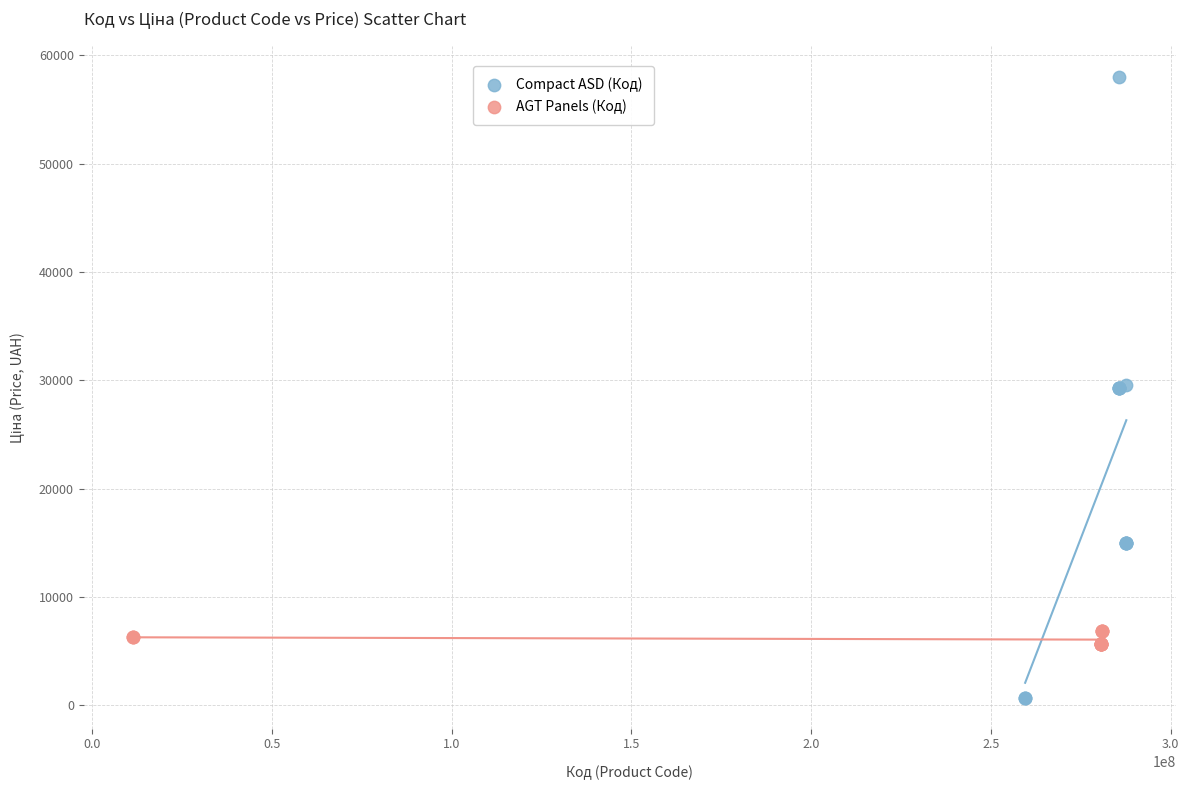

Which series reaches the maximum Y coordinate?

Compact ASD (Код)